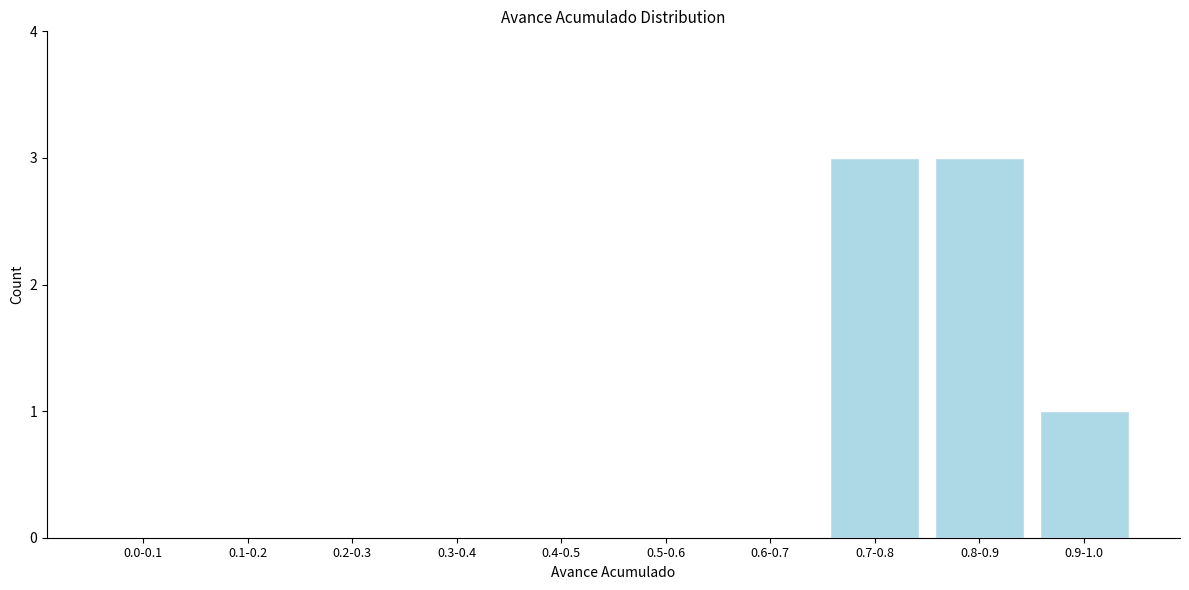

Reading right to left, transcribe all the data shown in this chart.

0.9-1.0=1	0.8-0.9=3	0.7-0.8=3	0.6-0.7=0	0.5-0.6=0	0.4-0.5=0	0.3-0.4=0	0.2-0.3=0	0.1-0.2=0	0.0-0.1=0